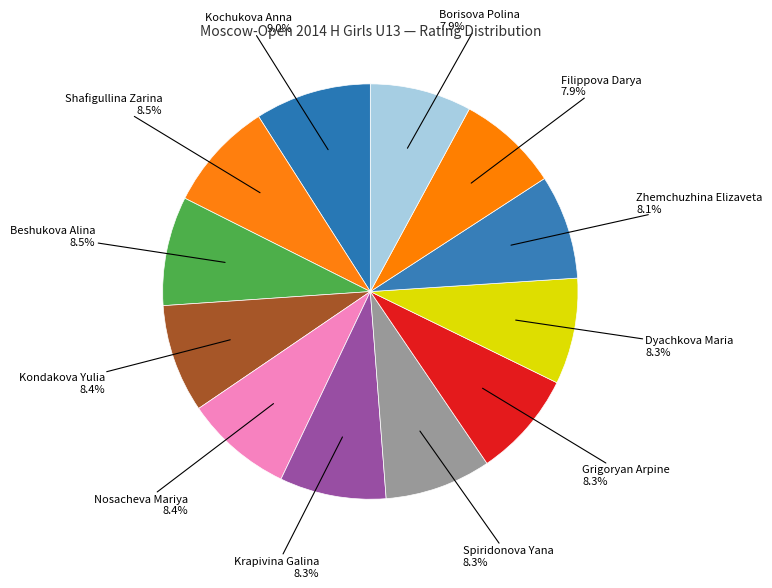

To the nearest percent, what portion does Zhemchuzhina Elizaveta represent?

8%